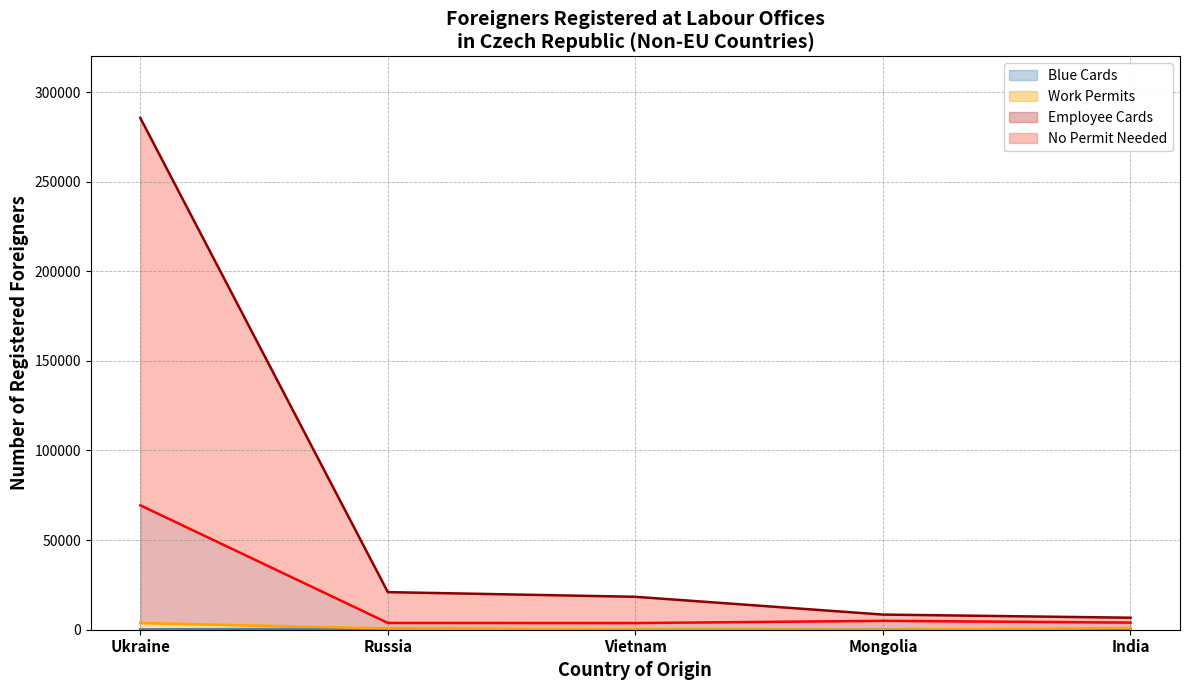

At which category is the sum across all series the highest?

Ukraine